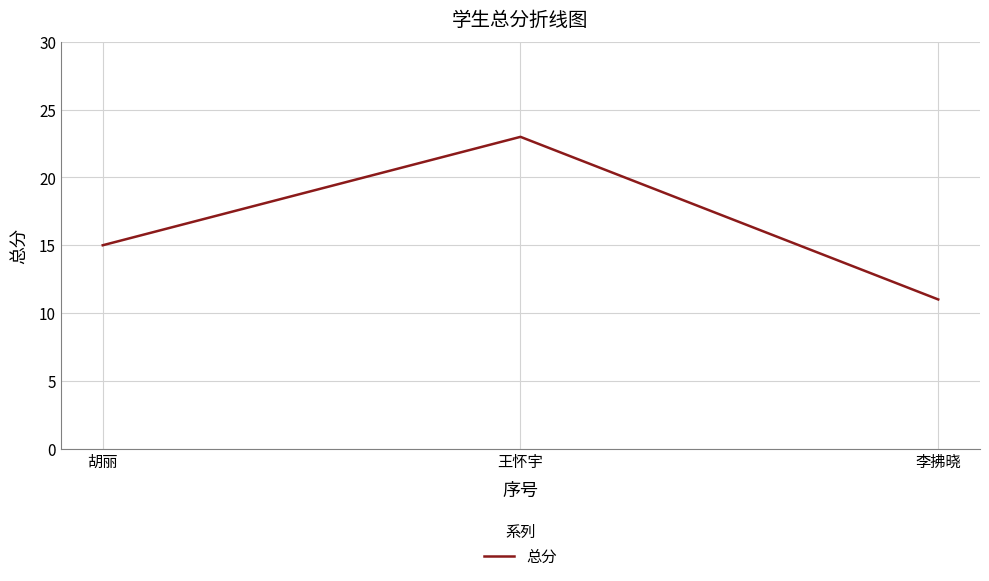

How many lines are shown in the chart?

1